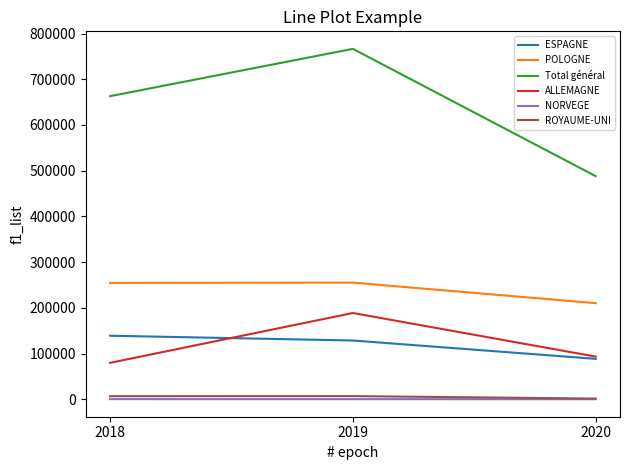

How many series are shown in this chart?

6